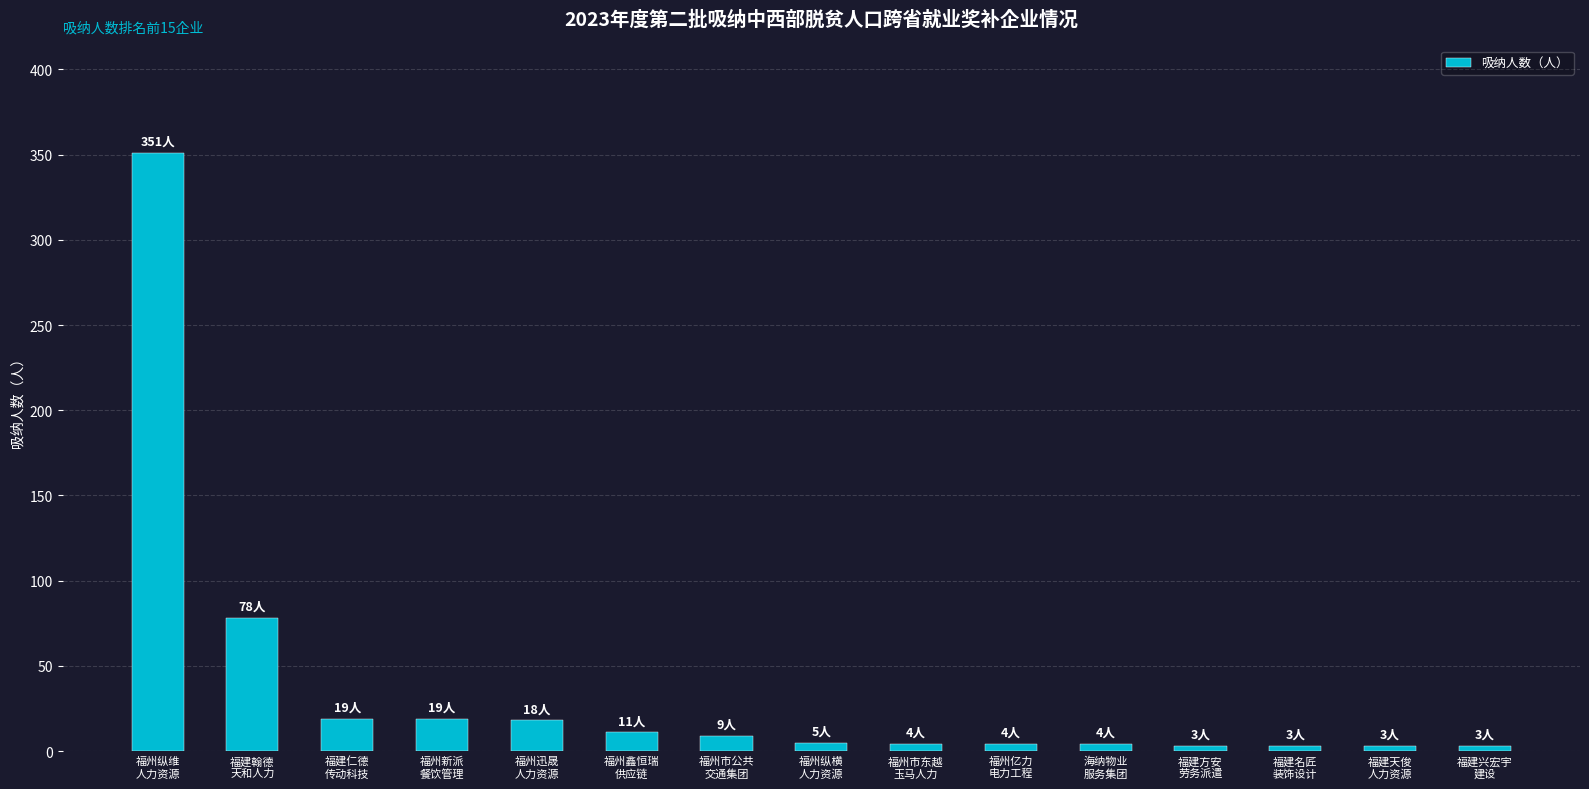

At which label is the value closest to 177?

福建翰德
天和人力